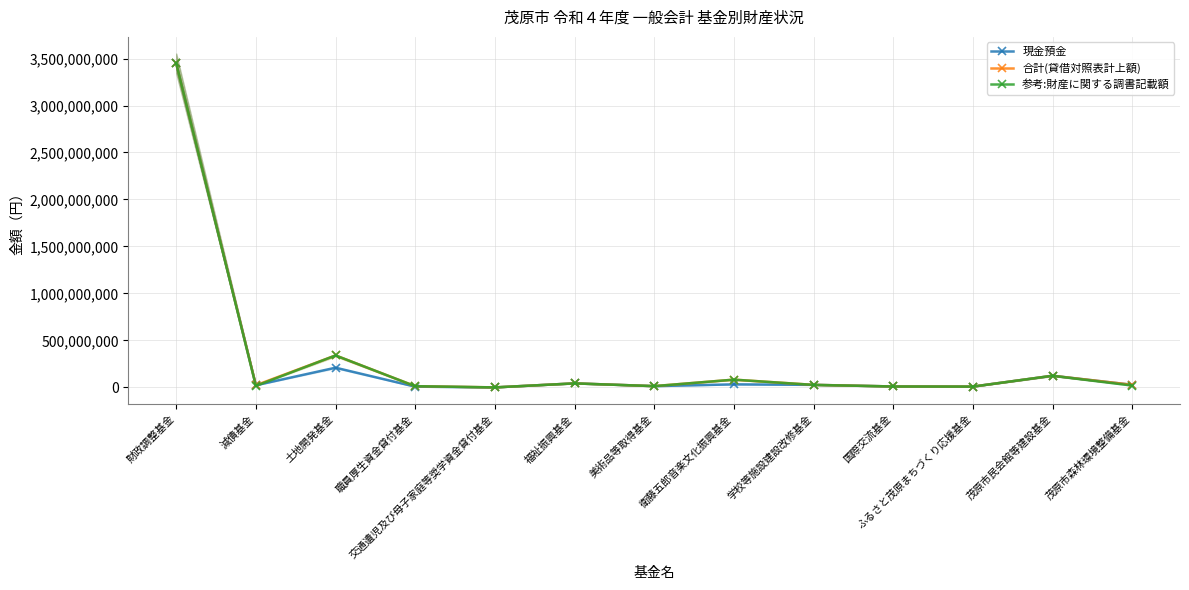

How many interior local peaks does the 合計(貸借対照表計上額) series have?

4